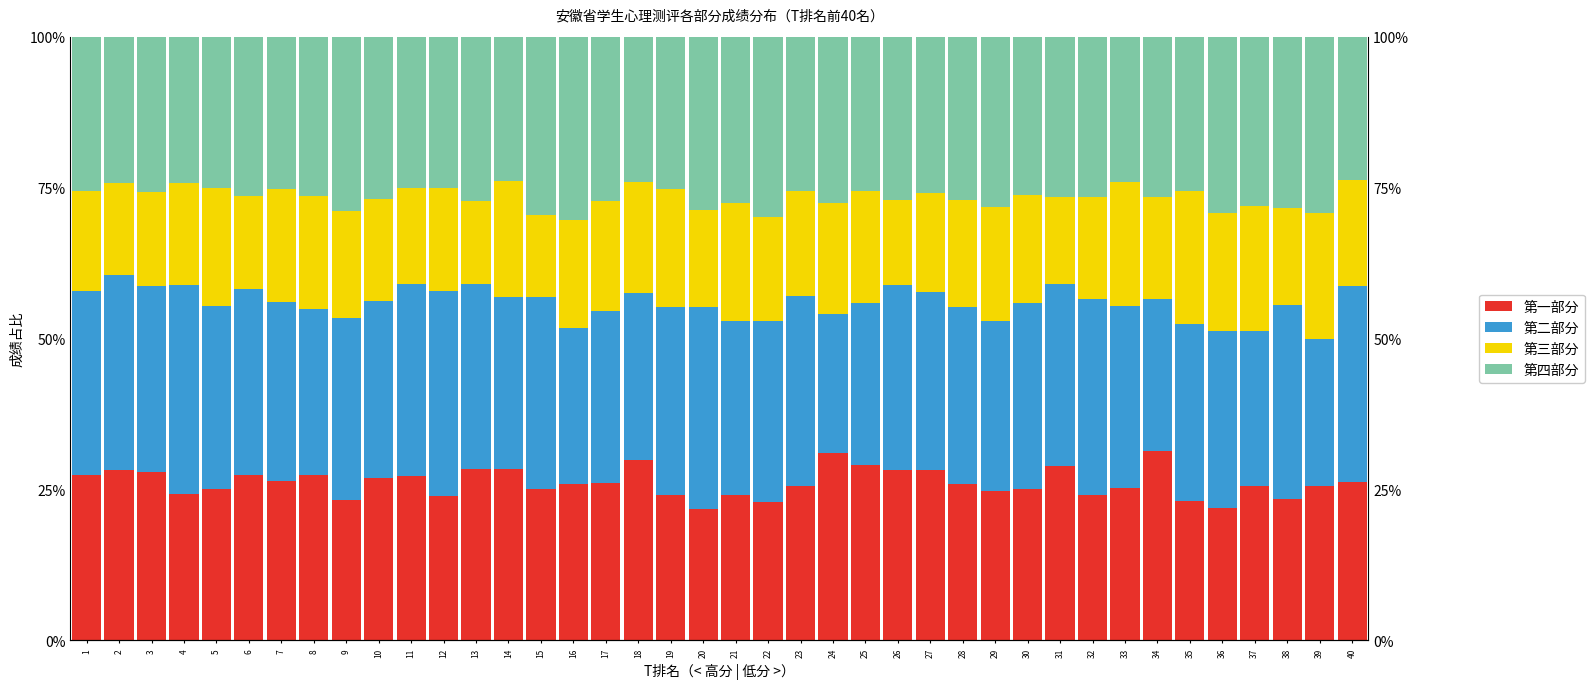

What is the maximum value for 第一部分?

31.3